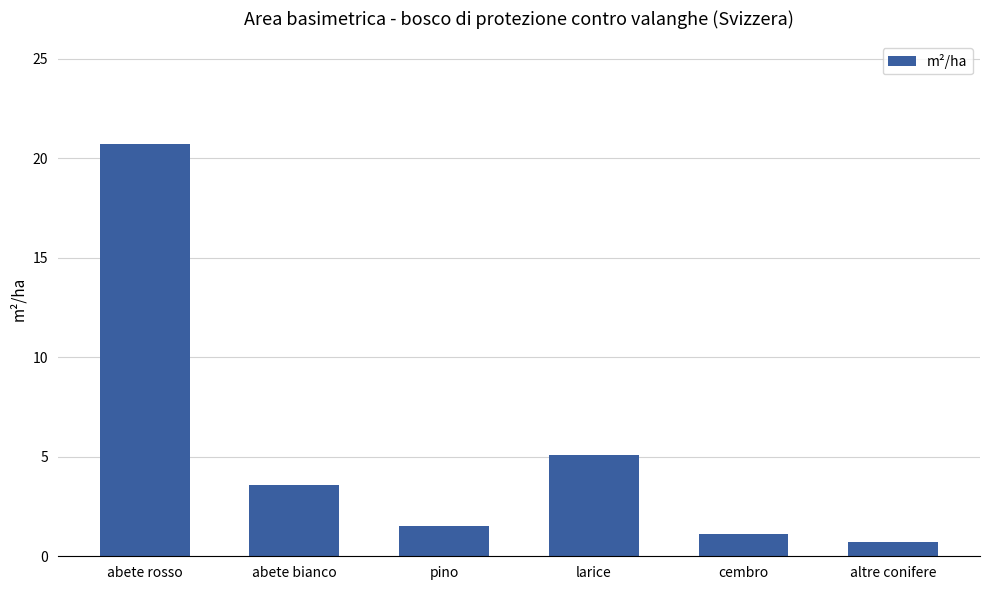

How many values are below 3?

3